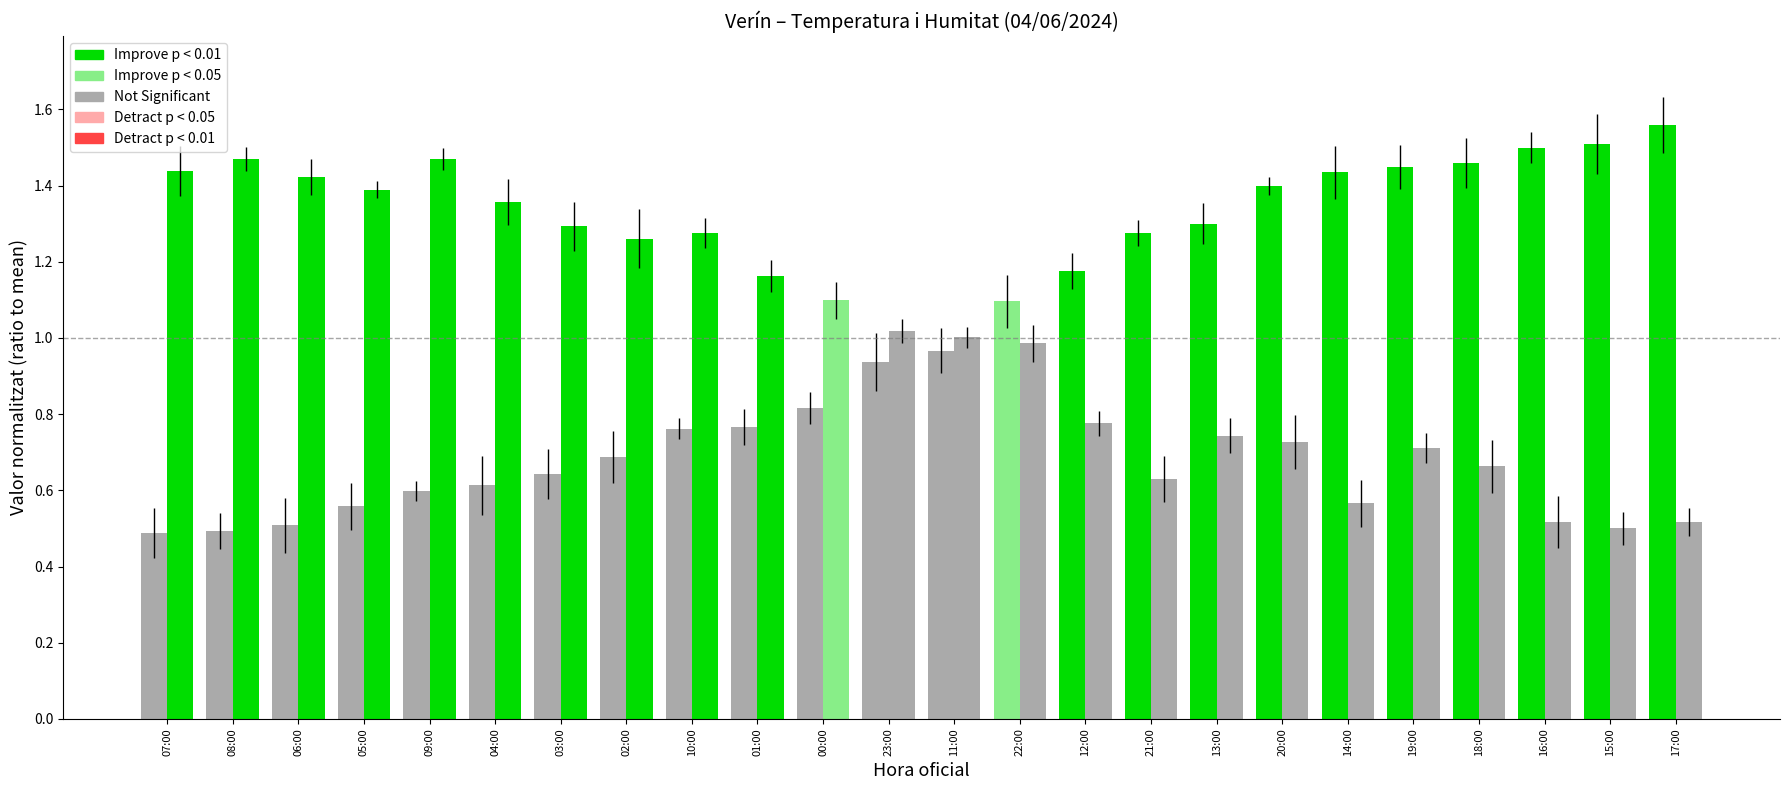

Which has a higher value, 06:00 or 02:00?

02:00